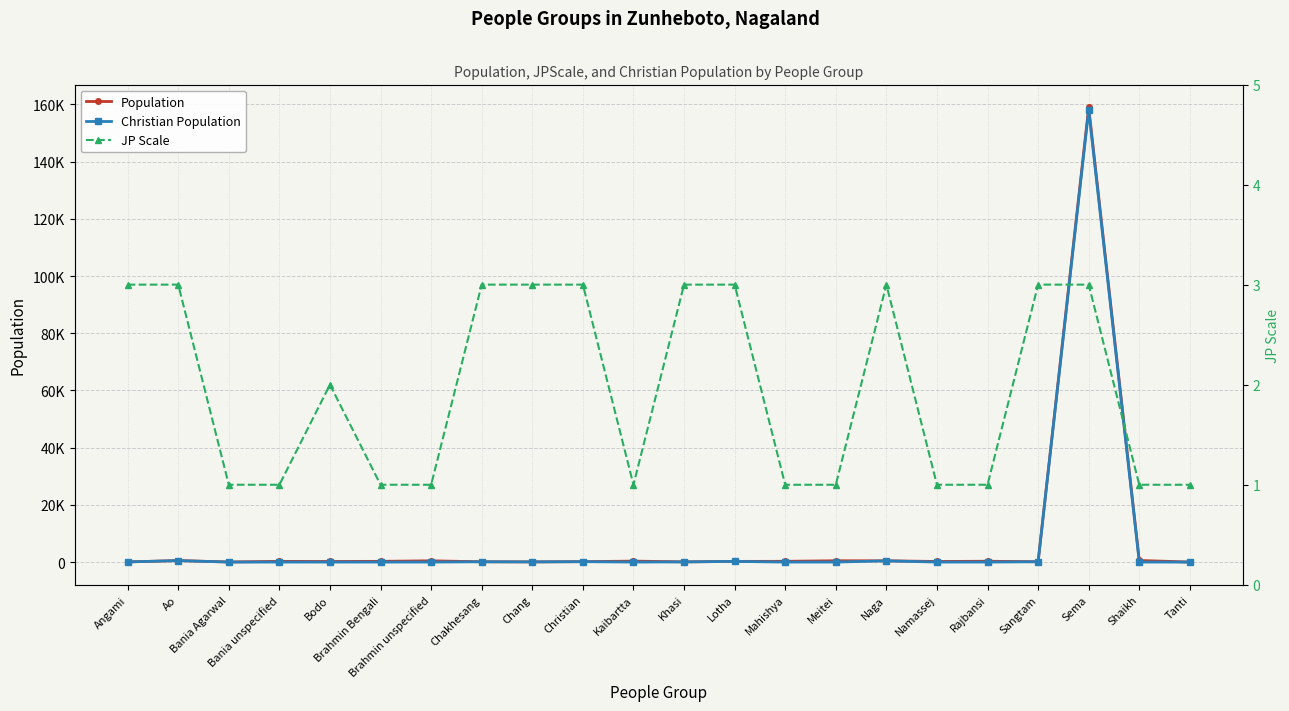

List the labels in order of JP Scale value, smallest first.

Bania Agarwal, Bania unspecified, Brahmin Bengali, Brahmin unspecified, Kaibartta, Mahishya, Meitei, Namassej, Rajbansi, Shaikh, Tanti, Bodo, Angami, Ao, Chakhesang, Chang, Christian, Khasi, Lotha, Naga, Sangtam, Sema